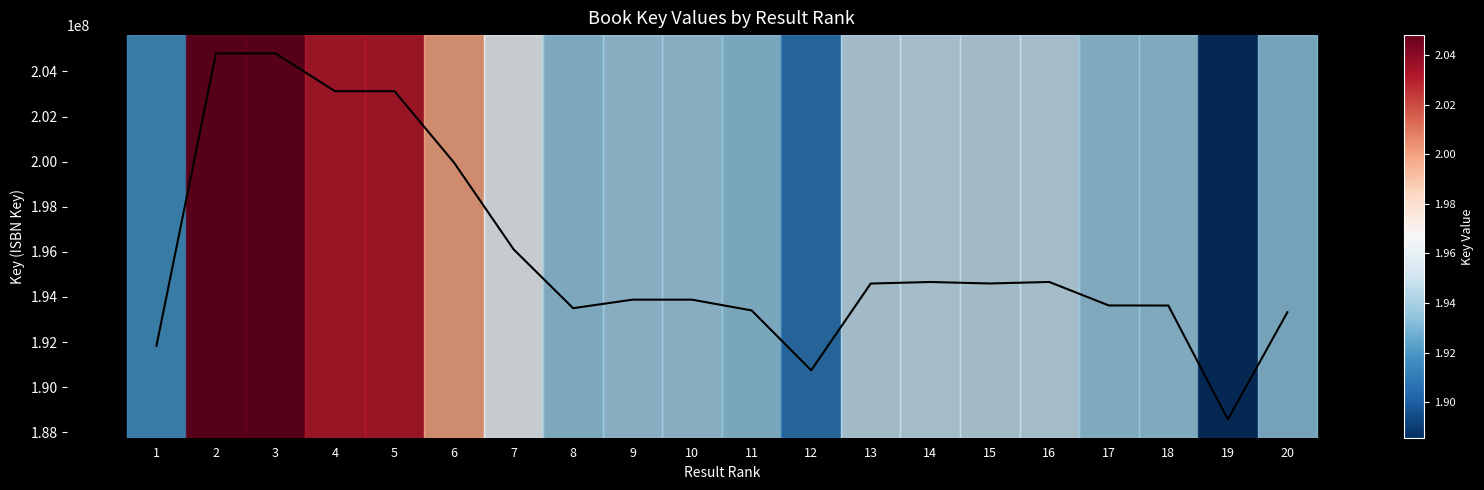

What is the maximum value shown in the chart?

204797612